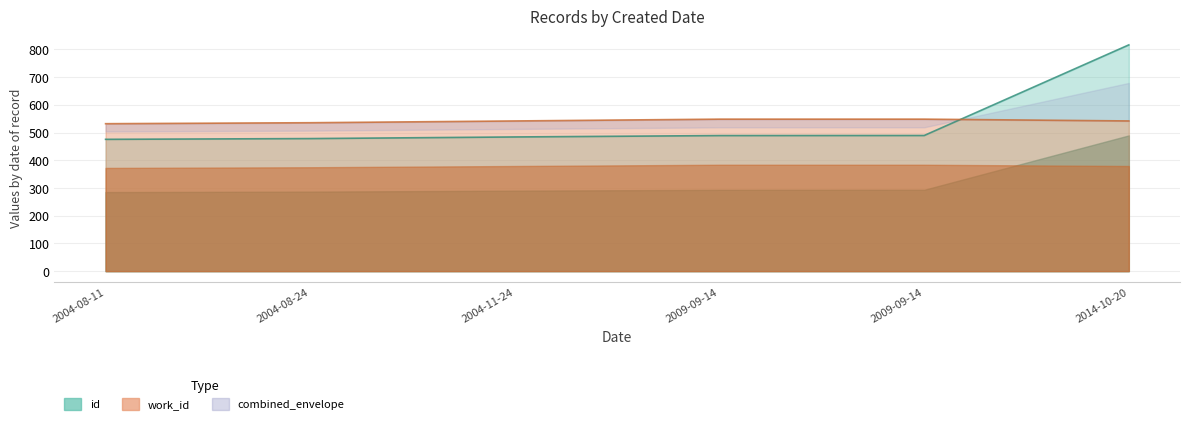

Between 2004-08-11 and 2014-10-20, which series saw the biggest shift?

id